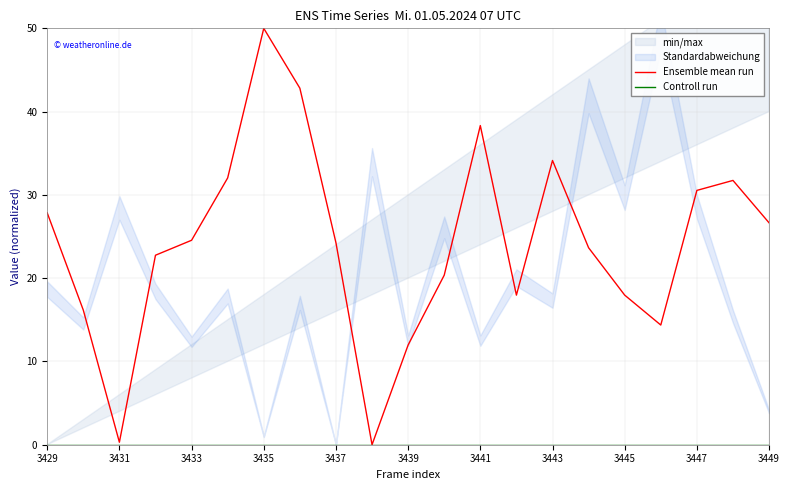

True or false: Ensemble mean run has a value of 18.0 at 3445.

True